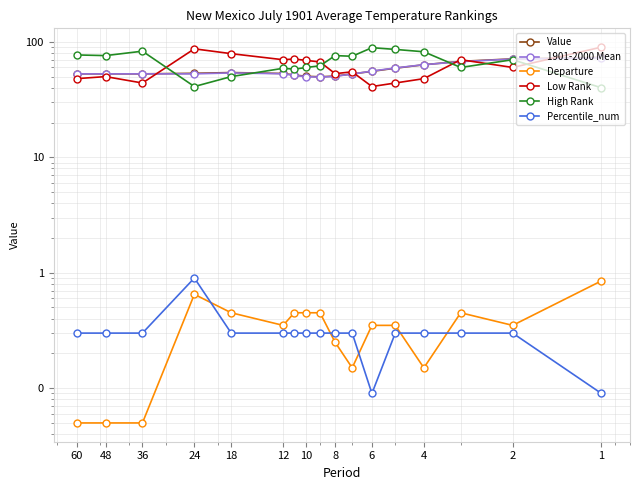

Count the number of data series in this chart.

6